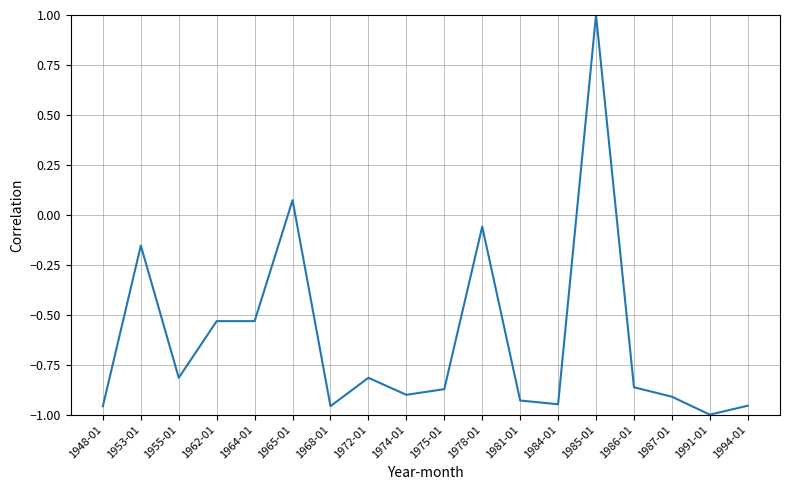

Is it true that the value at 1981-01 is -0.6?

False